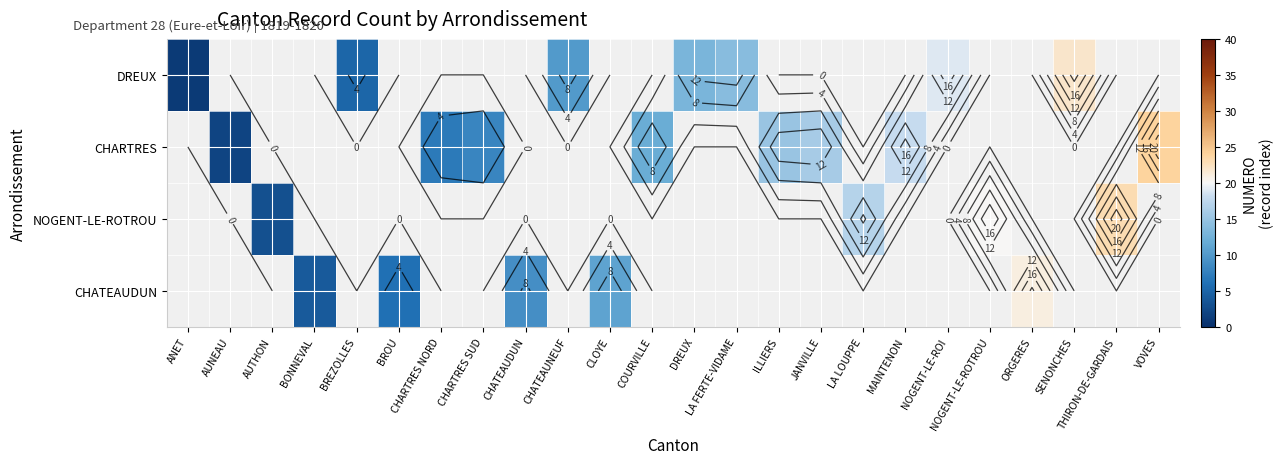

Rank the series by their maximum value, from lowest to highest.

DREUX, CHARTRES, NOGENT-LE-ROTROU, CHATEAUDUN